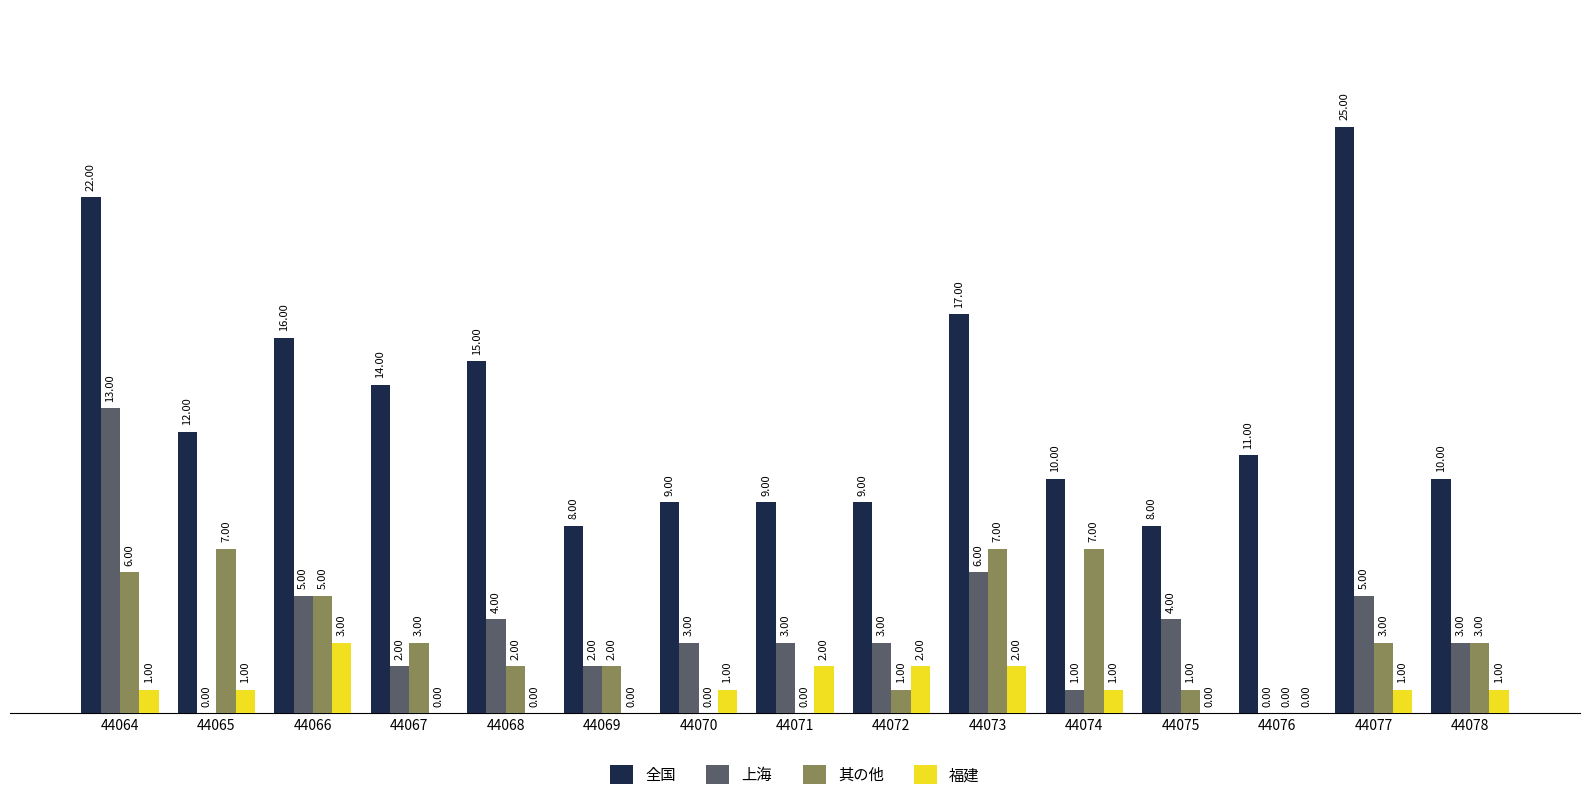

What are all the series names shown in the legend?

全国, 上海, 其の他, 福建